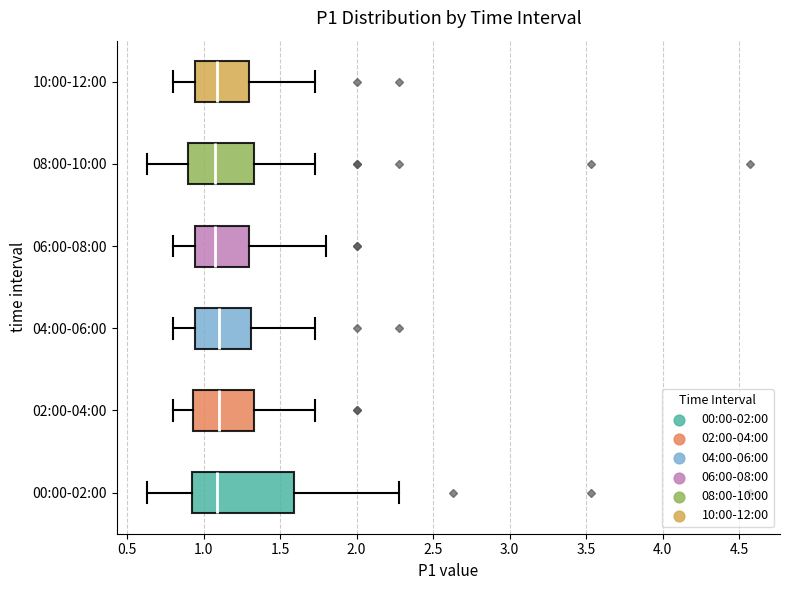

Which box is the widest, from its left edge to its right edge?

00:00-02:00